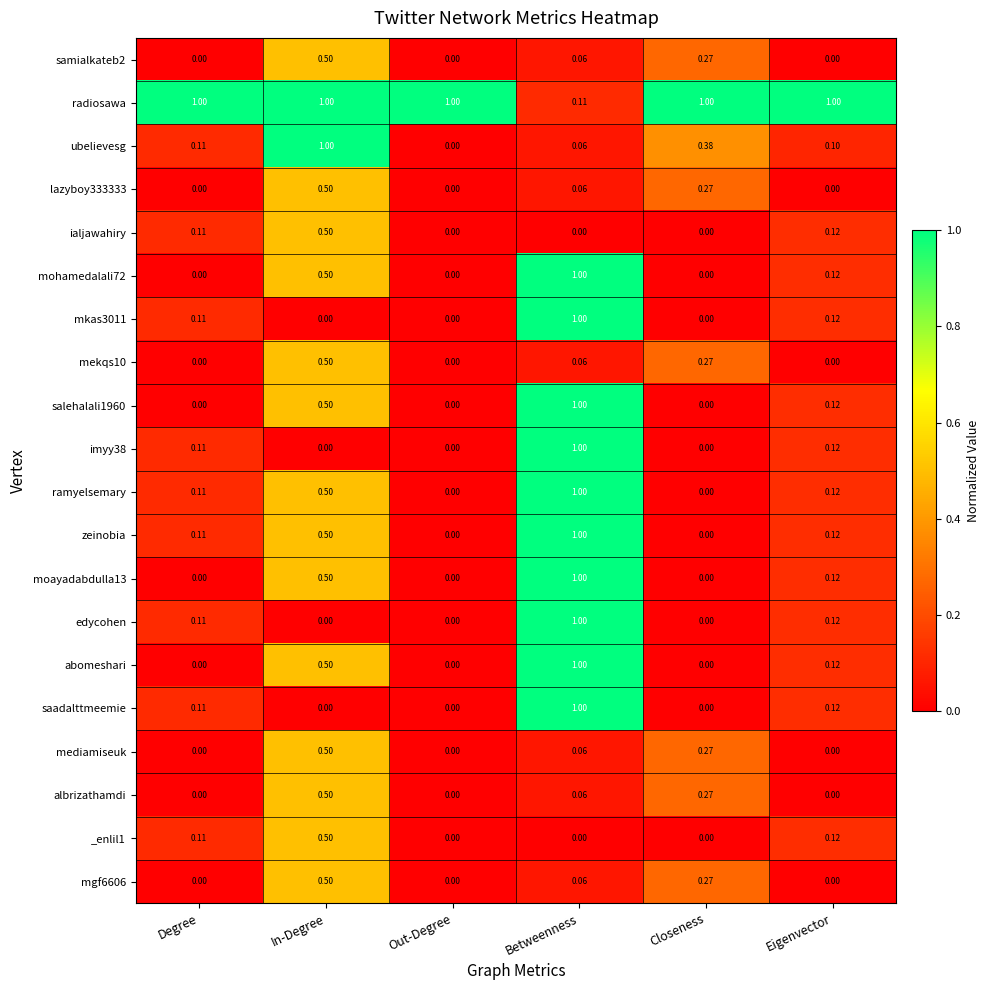

Which series has the largest total across all categories?

radiosawa